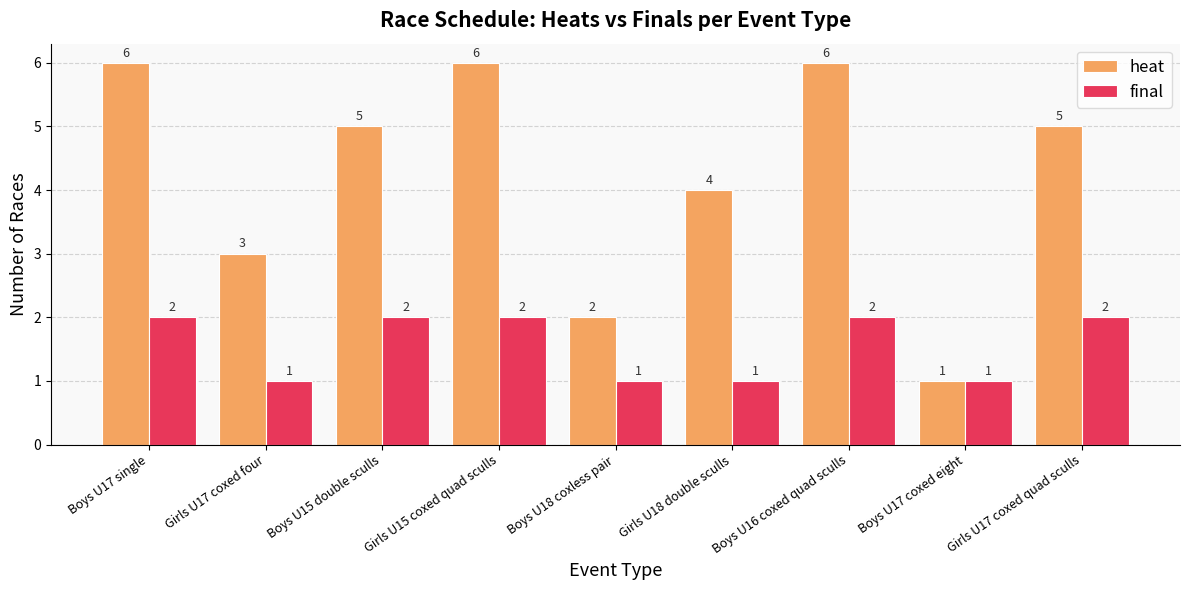

Count the number of categories in the chart.

9